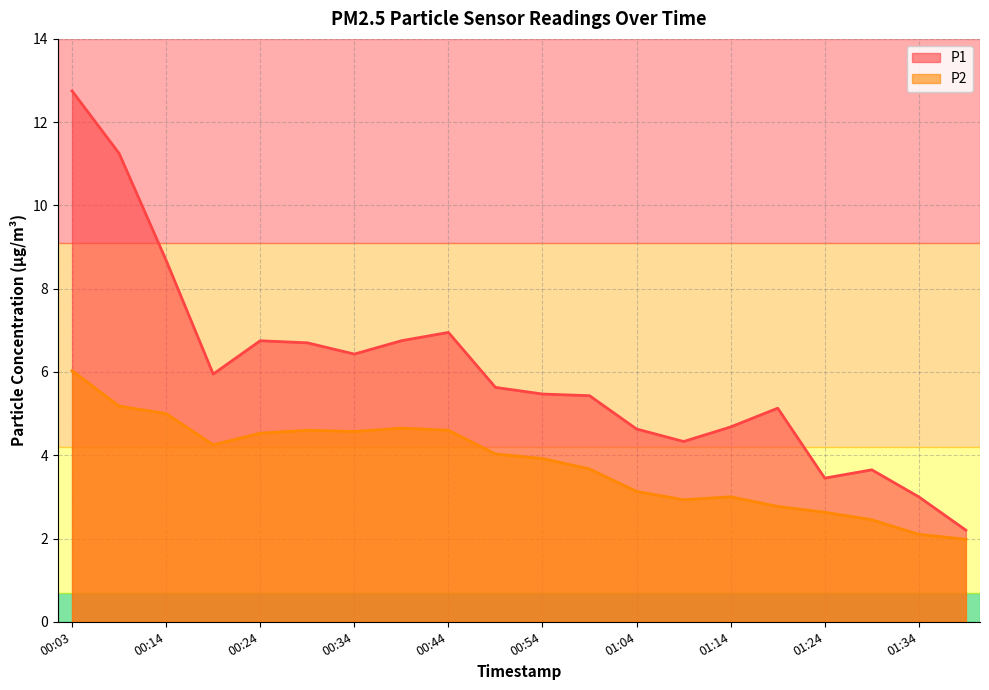

At which category is the sum across all series the highest?

00:03